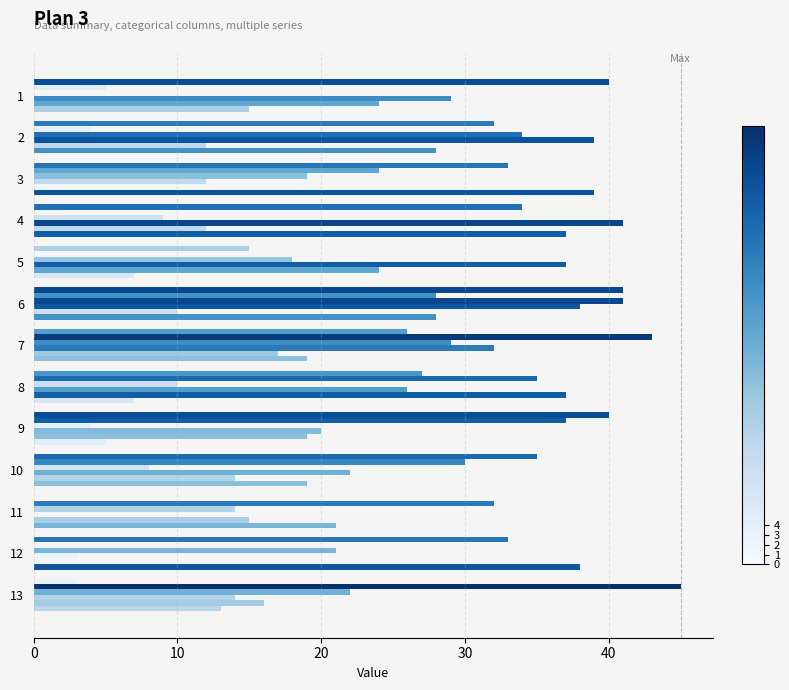

Is it true that col_5 equals 37 at 5?

True